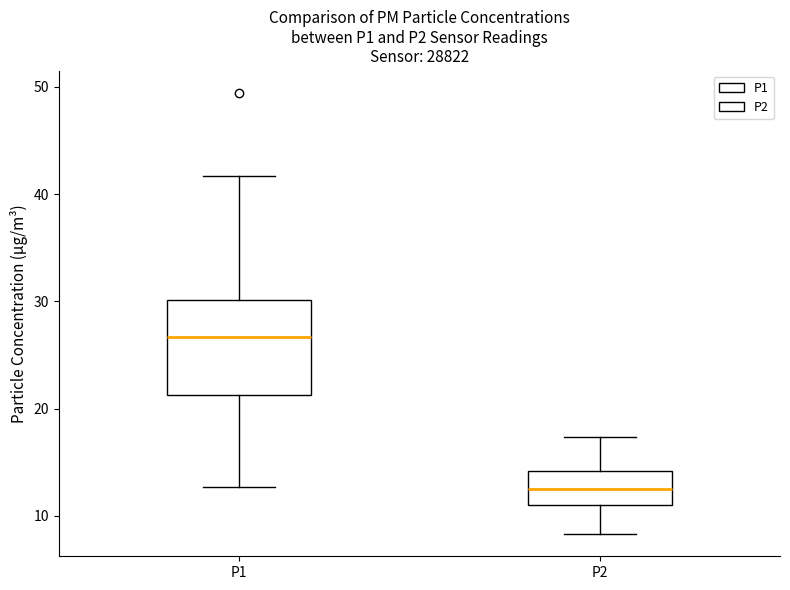

Reading left to right, transcribe this box plot: for each box, give where its median line is, the range the box spans, and where its two whiskers end, as read against the y-axis. The values are not printed on the chart, so give them approximately, as read against the axis.

P1: median 27, box 21 to 30, whiskers 13 to 42
P2: median 13, box 11 to 14, whiskers 8 to 17